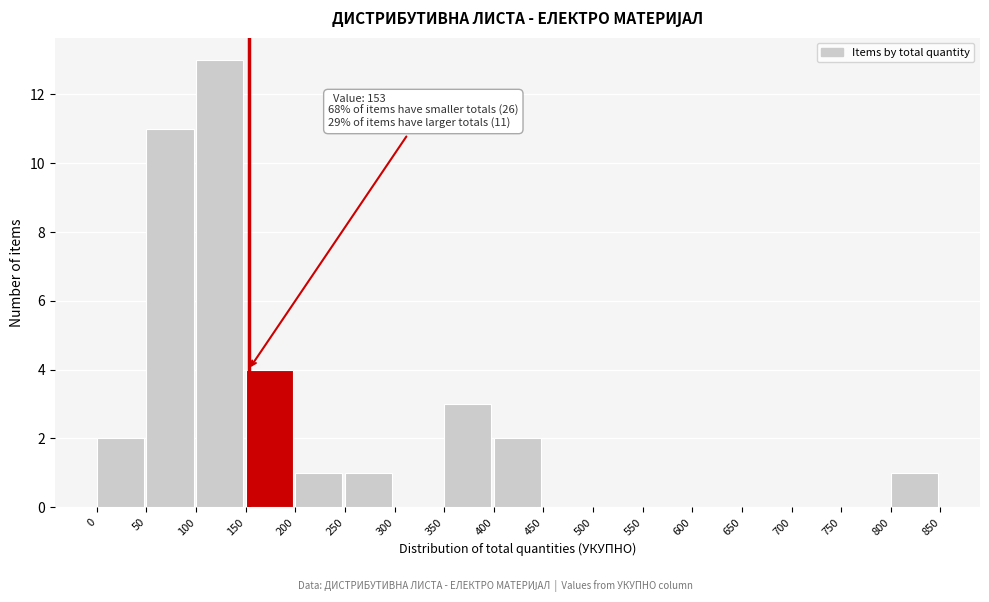

Which range on the x-axis has the tallest bar?

100 to 150